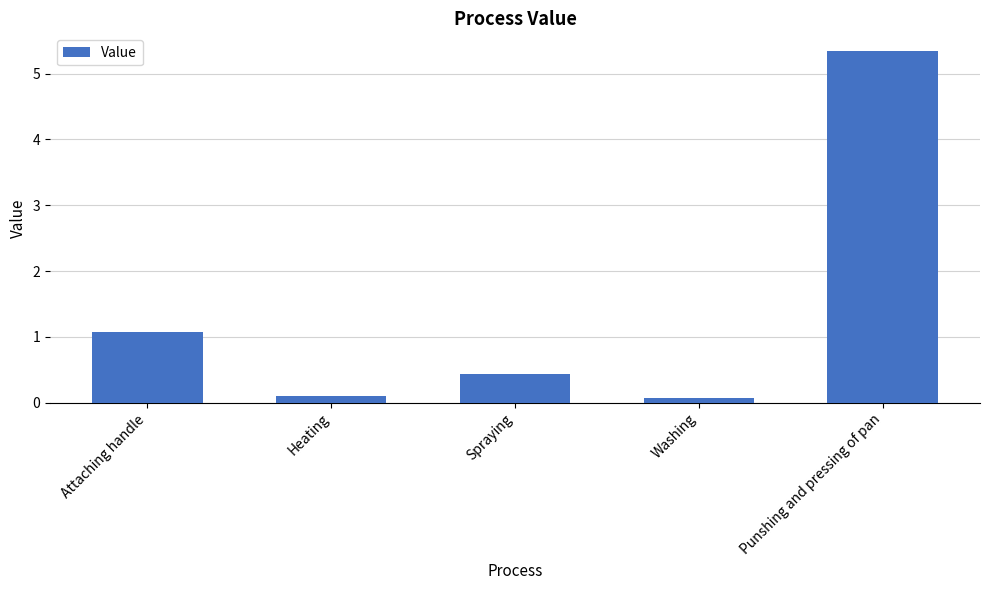

What is the maximum value shown in the chart?

5.3